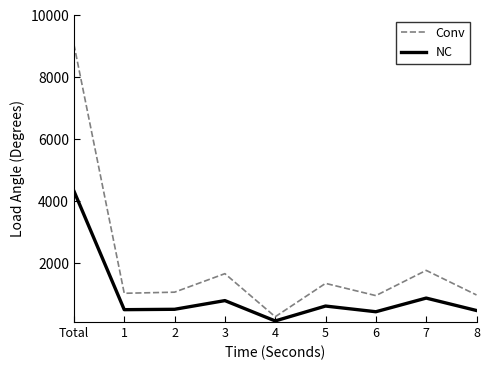

How many lines are shown in the chart?

2